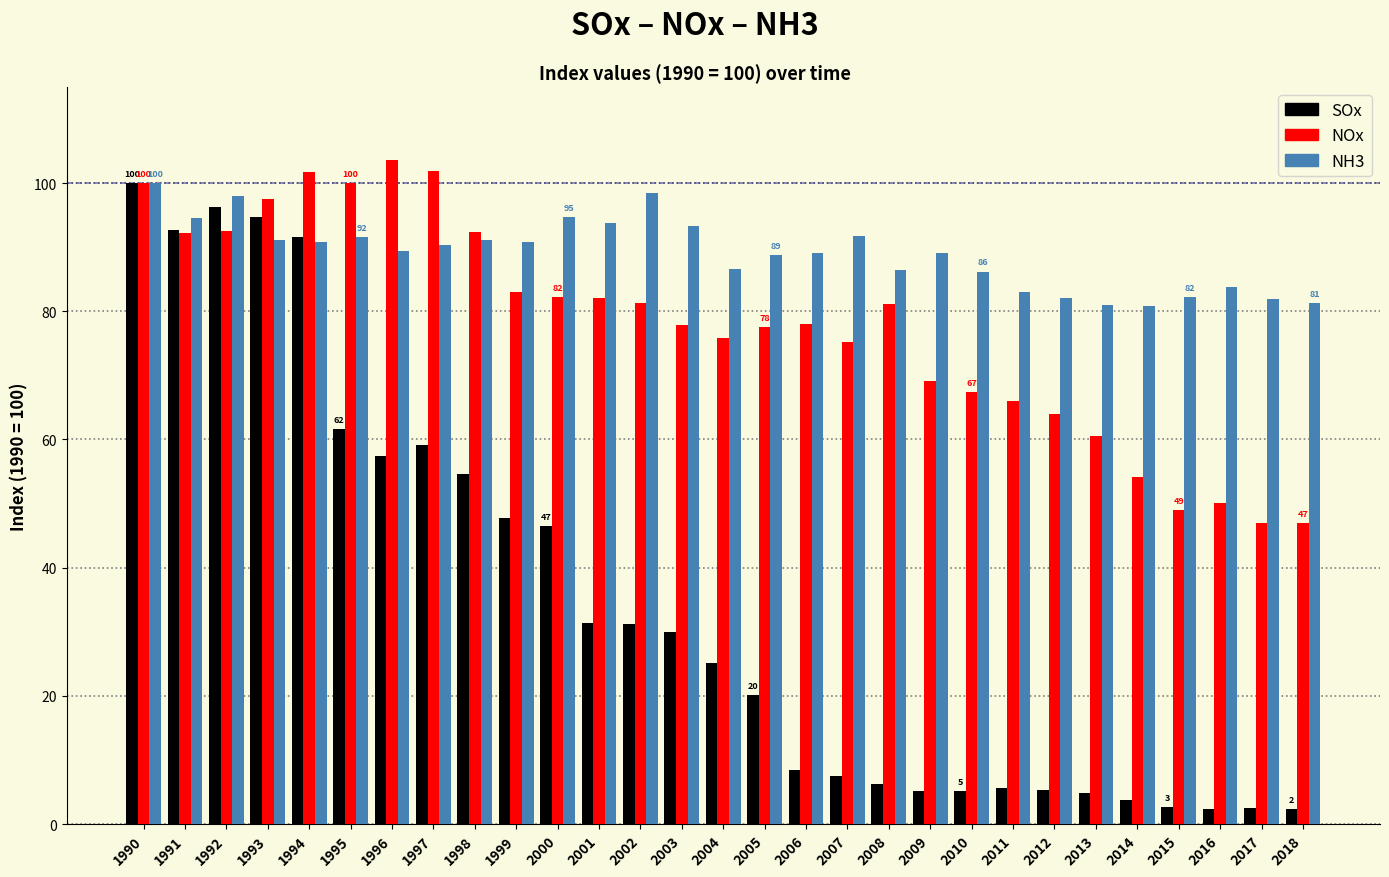

Which series has the largest range (max minus min)?

SOx